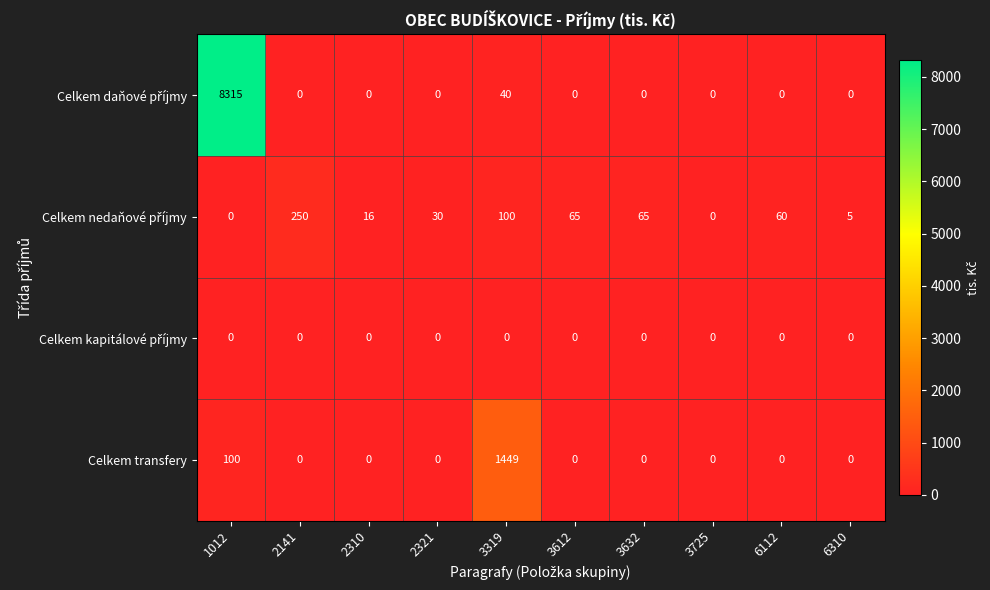

What is the greatest value displayed?

8315